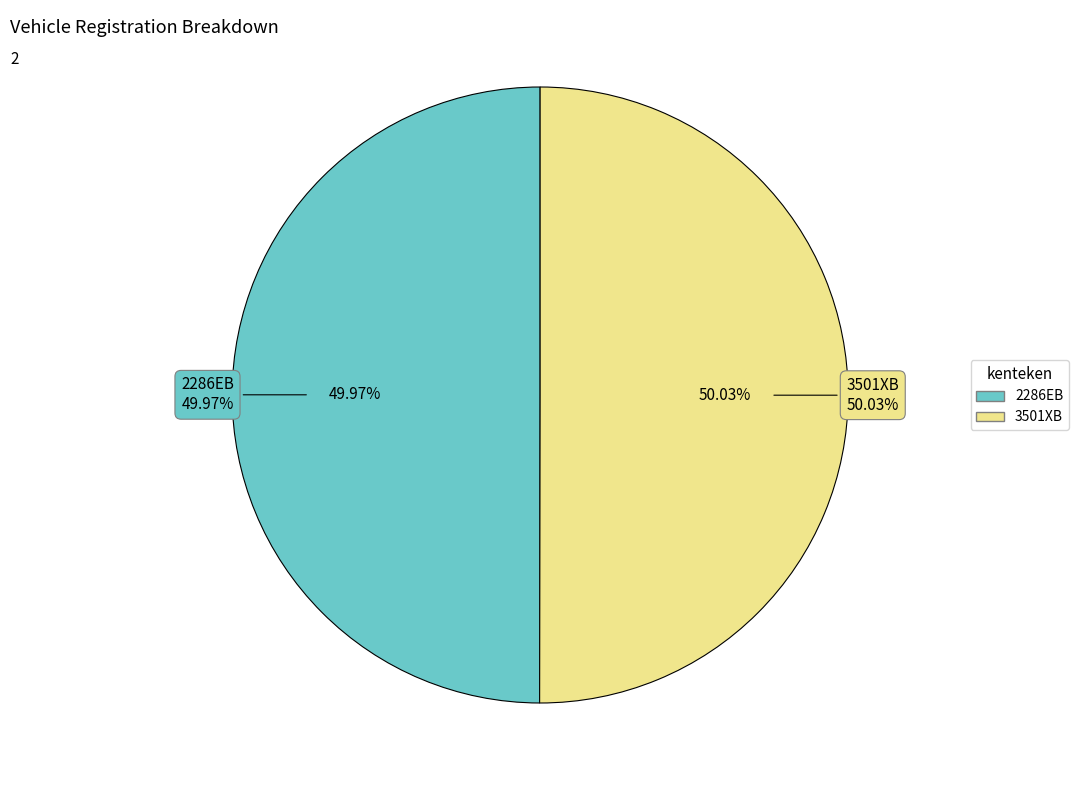

Rank the categories by value from highest to lowest.

3501XB, 2286EB